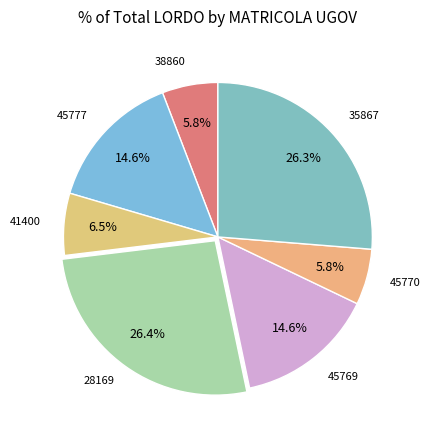

Is there any slice that represents more than half of the pie?

No